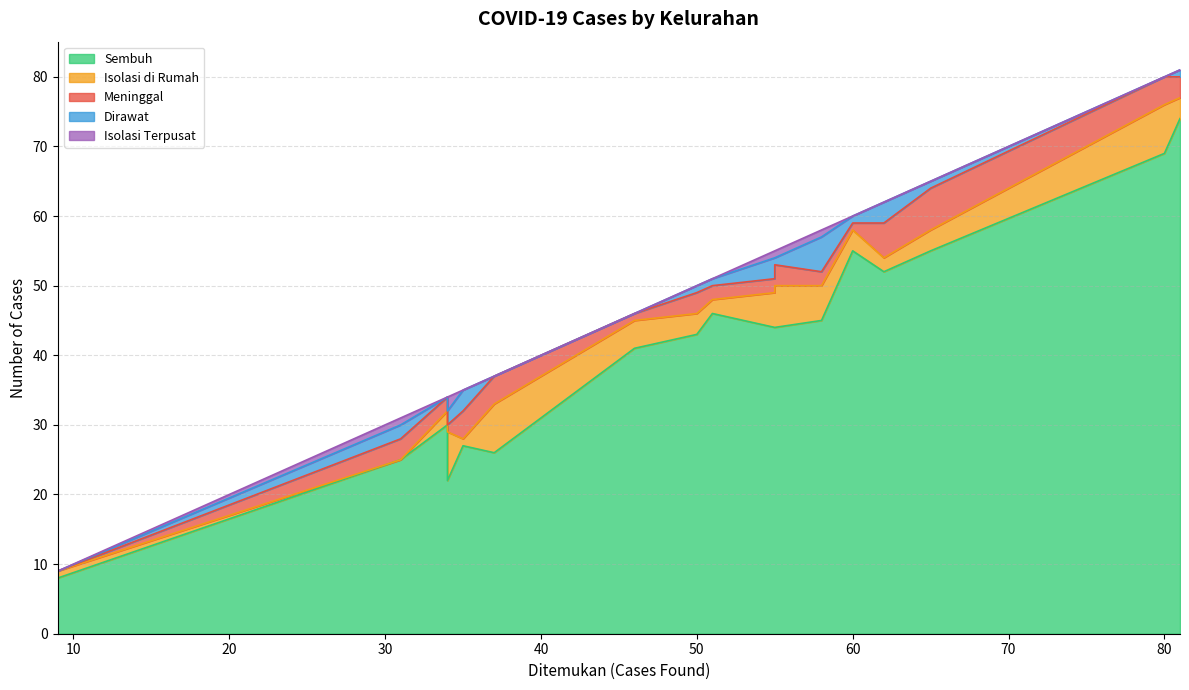

After their last crossing, which series has the higher values: Dirawat or Isolasi di Rumah?

Isolasi di Rumah